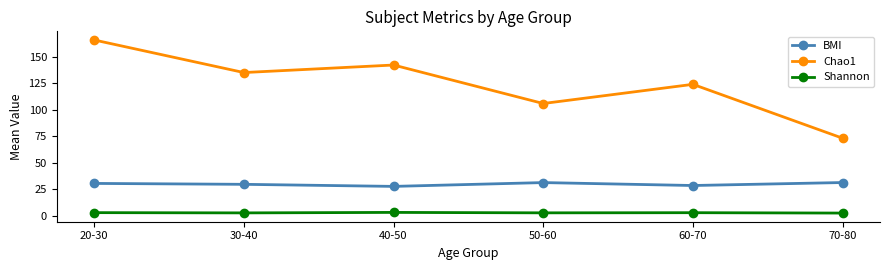

What is the value of the Shannon point at the 1st from the left?

2.8